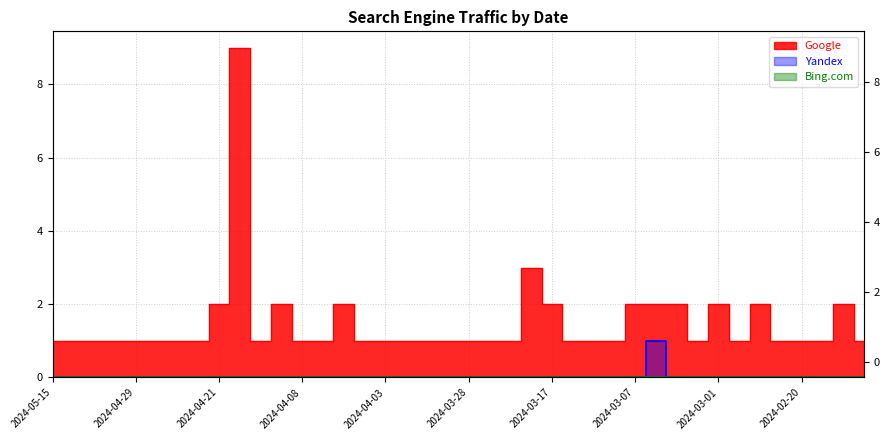

At which category does the chart reach its peak across all series?

2024-04-20